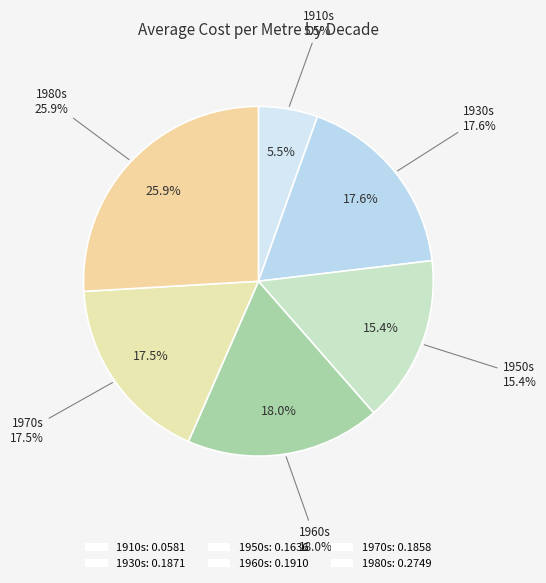

True or false: 1990s accounts for 12% of the total.

False